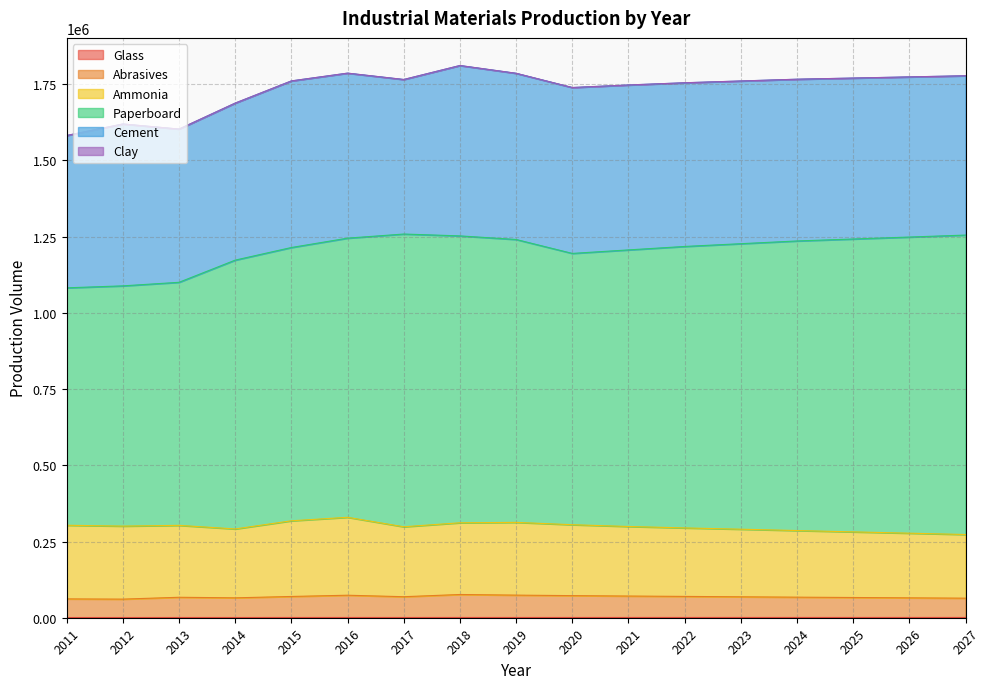

Is it true that Paperboard equals 1263426.4 at 2013?

False